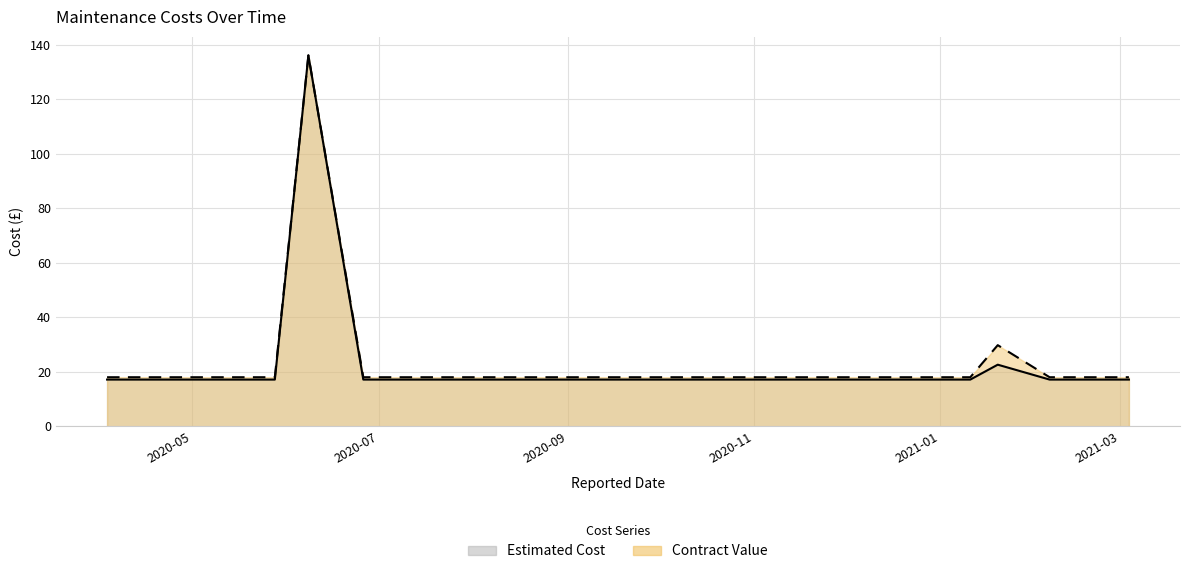

What is the minimum value for Contract Value?

18.0